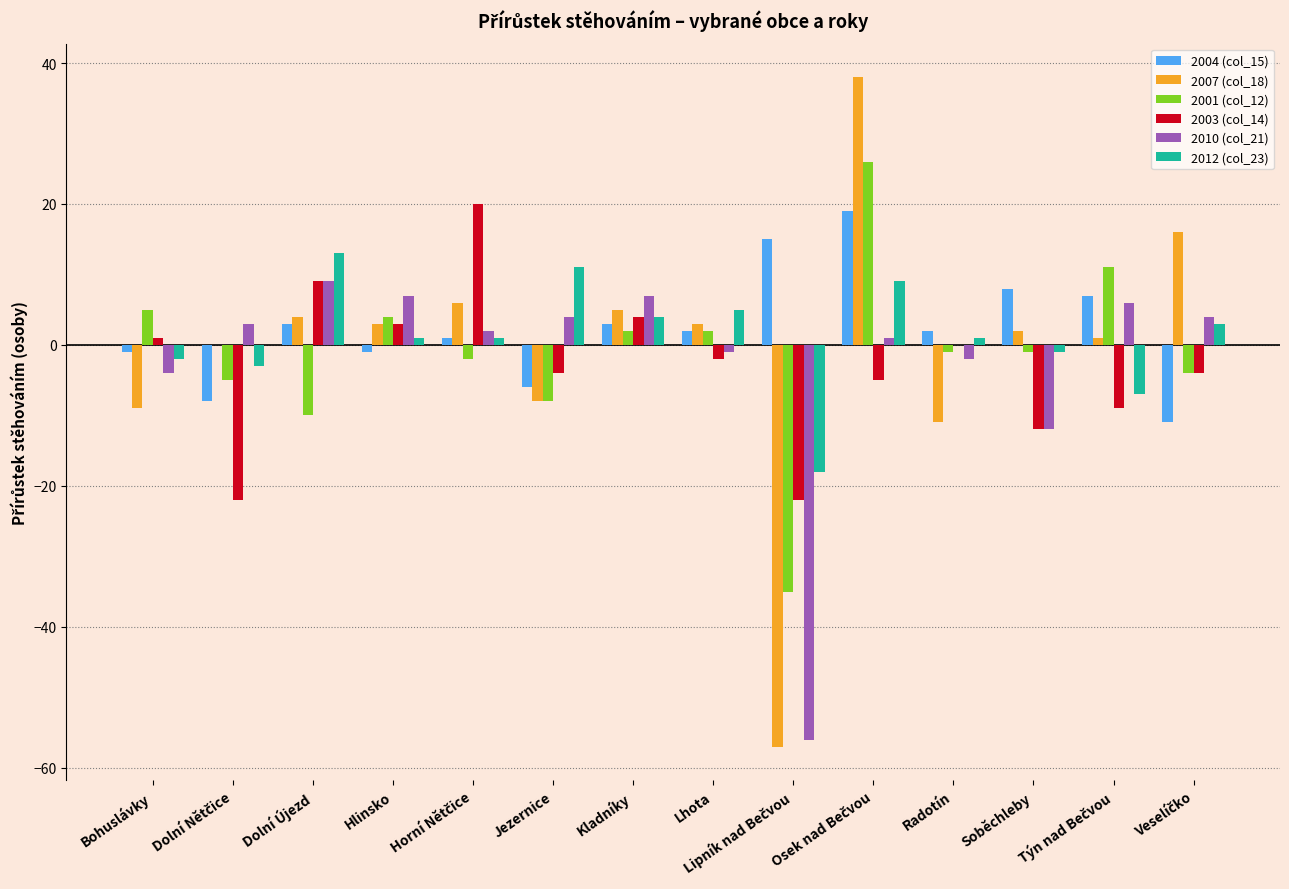

Is it true that 2010 (col_21) equals -4 at Bohuslávky?

True